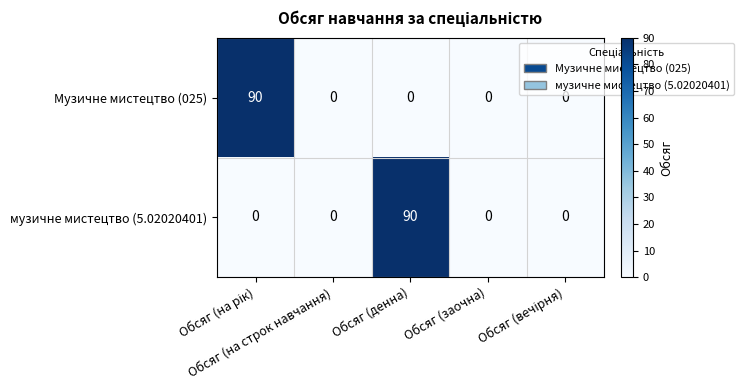

What is the maximum value for музичне мистецтво (5.02020401)?

90